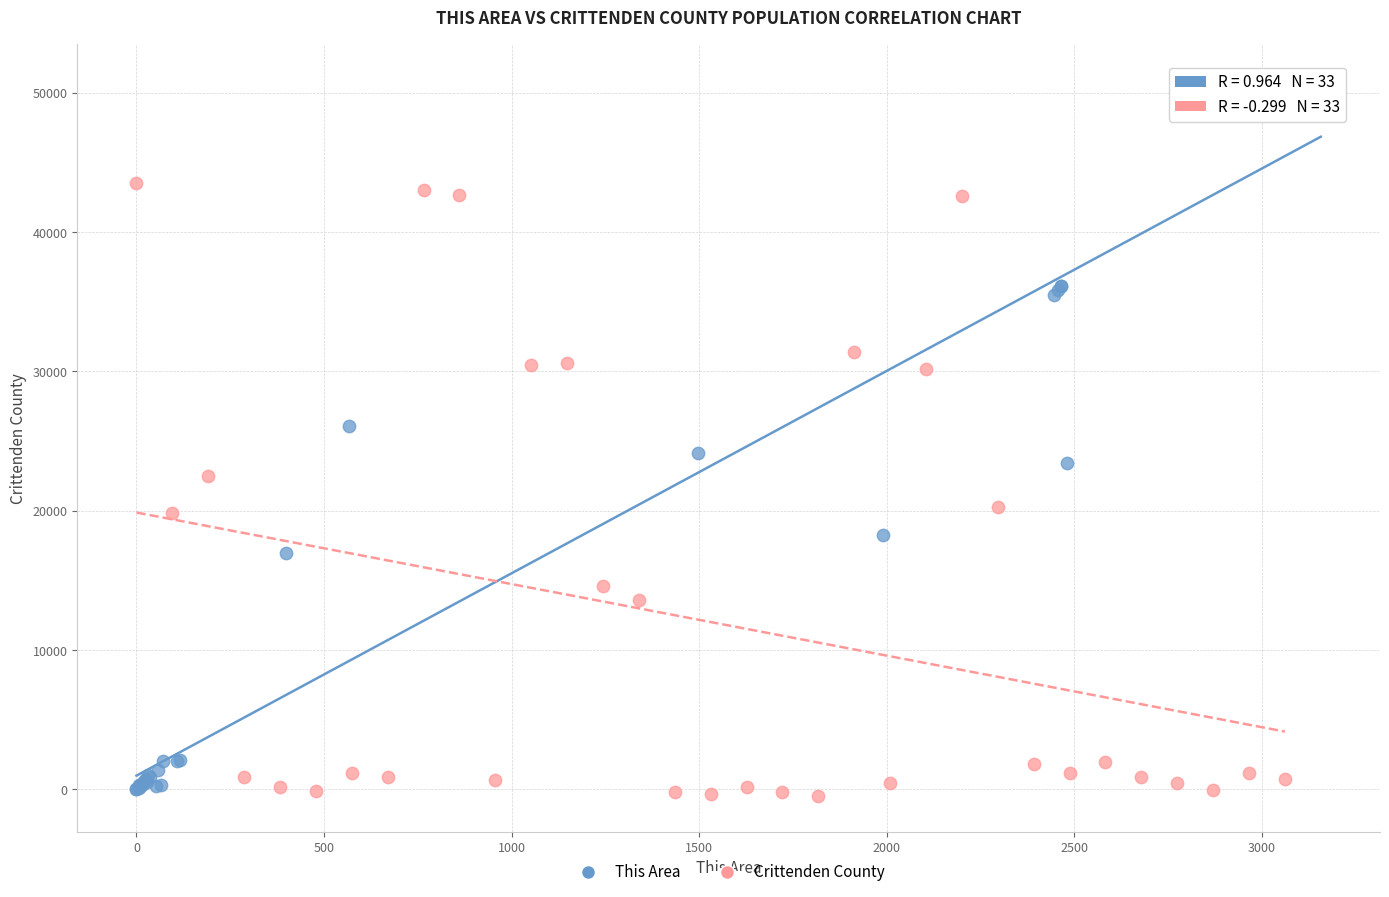

Which series has the largest Y range (max minus min)?

This Area